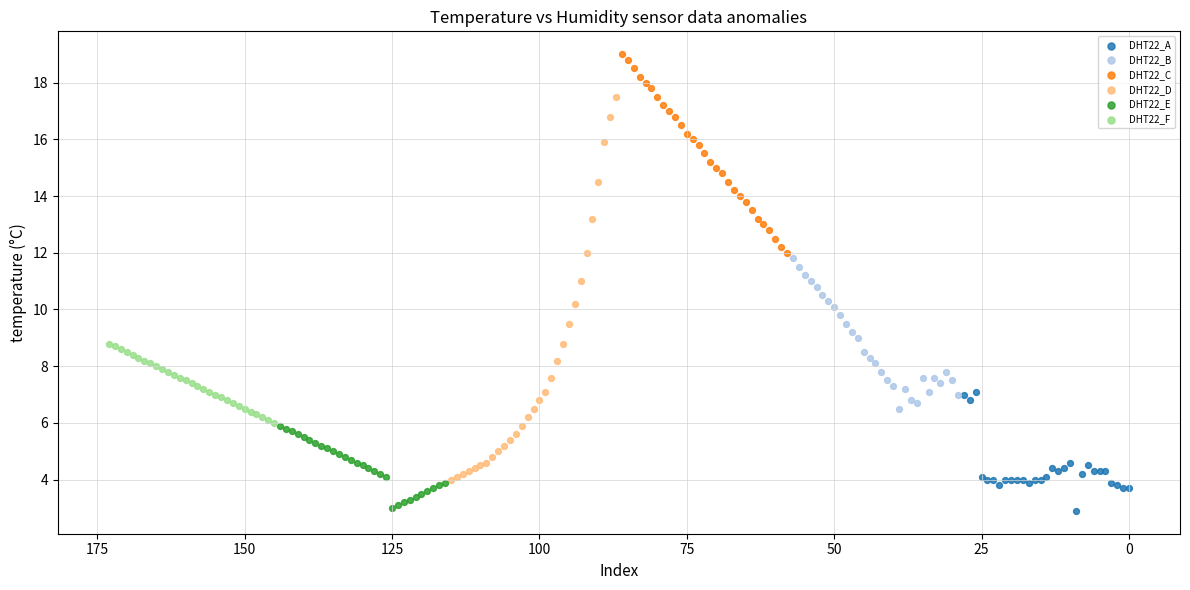

Which series reaches the maximum Y coordinate?

DHT22_C